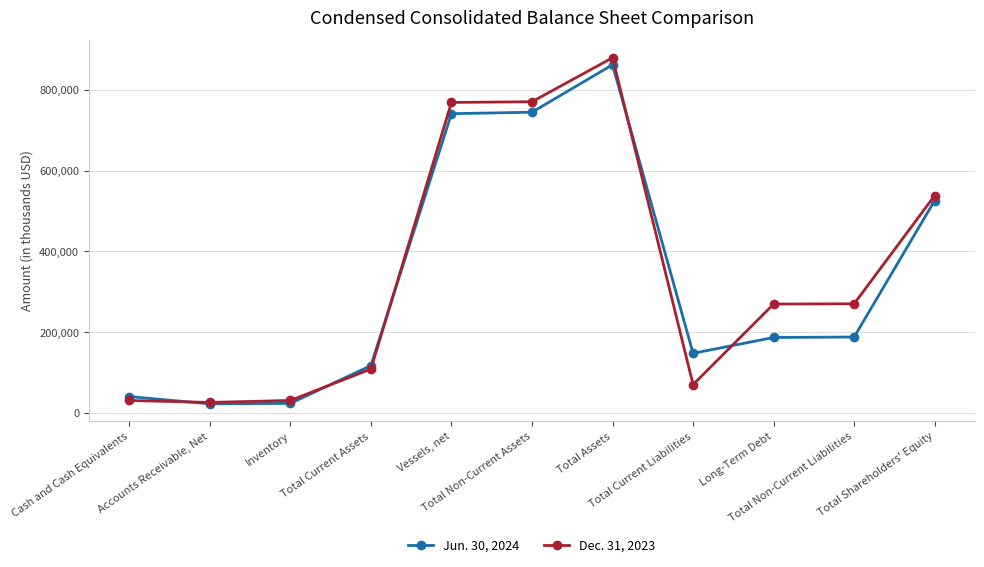

What is the value of the Jun. 30, 2024 point at the 9th from the left?

187024